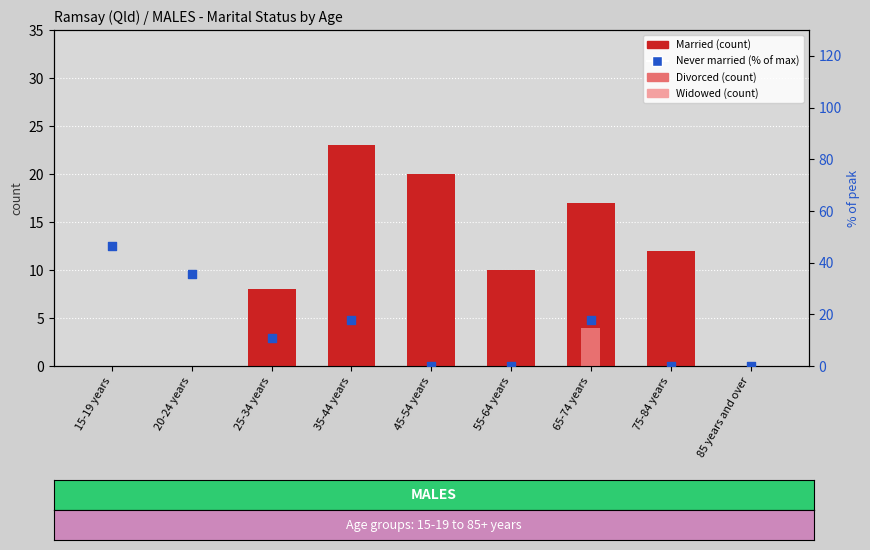

Which series has the largest Y range (max minus min)?

Never married (% of max)